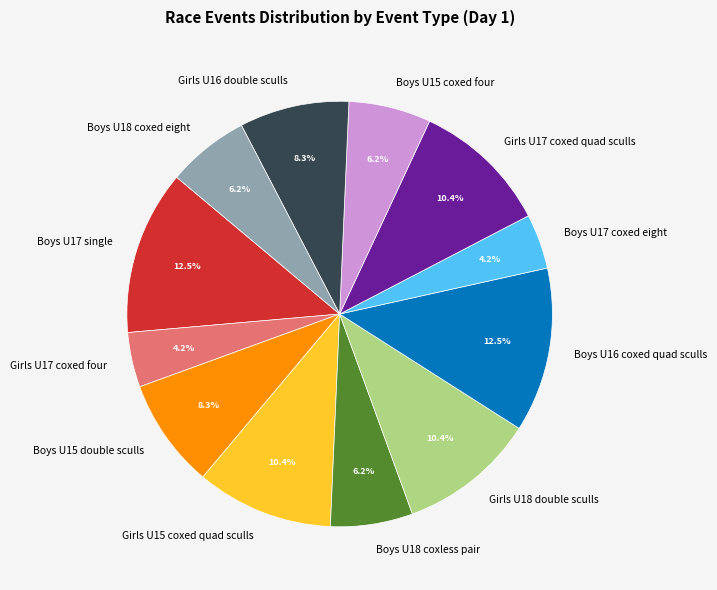

Approximately how many times larger is the value at Boys U15 double sculls compared to Boys U16 coxed quad sculls?

0.7